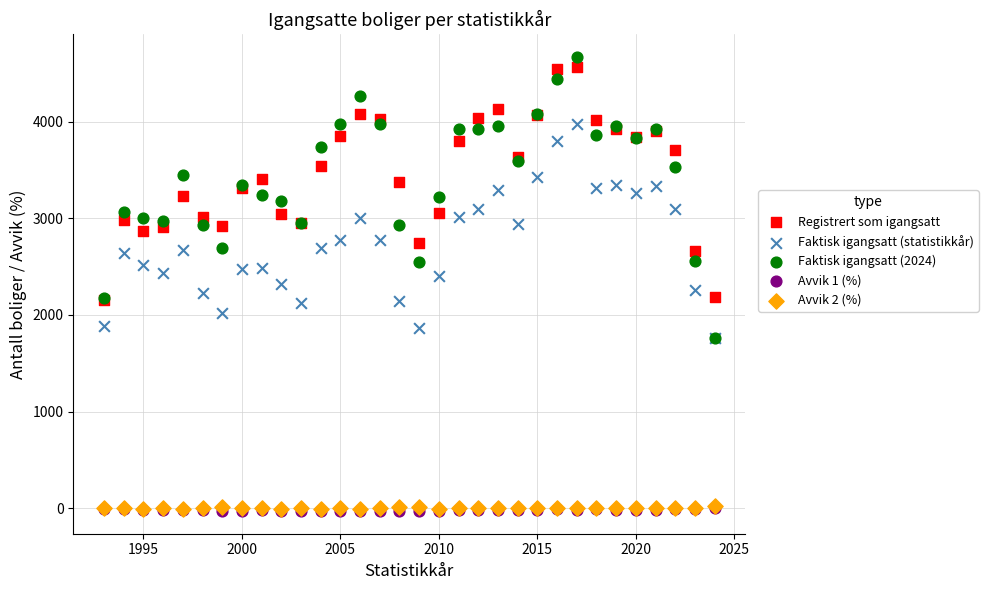

Which series has the largest Y range (max minus min)?

Faktisk igangsatt (2024)